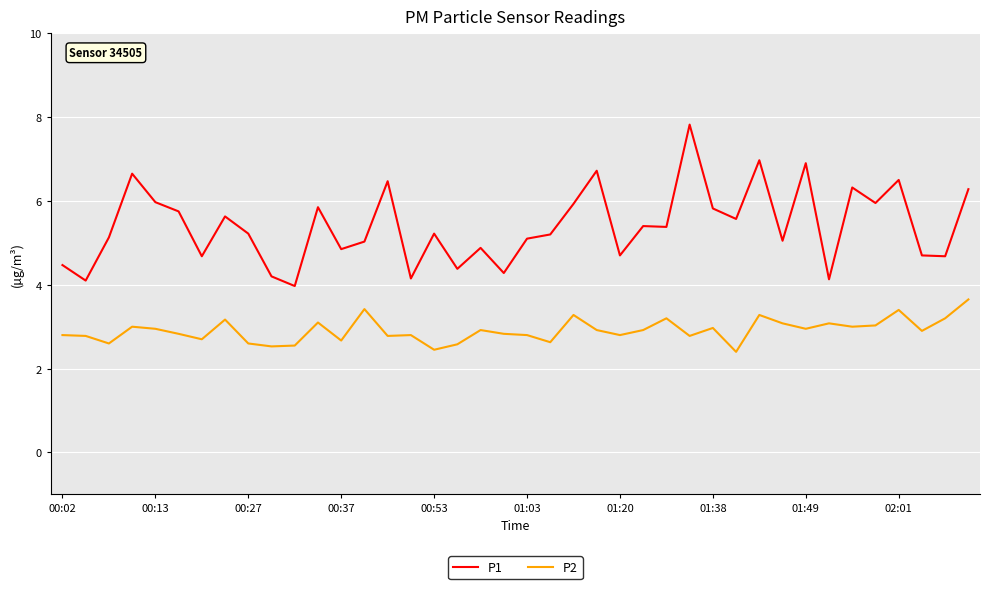

Which series has the widest spread of values?

P1